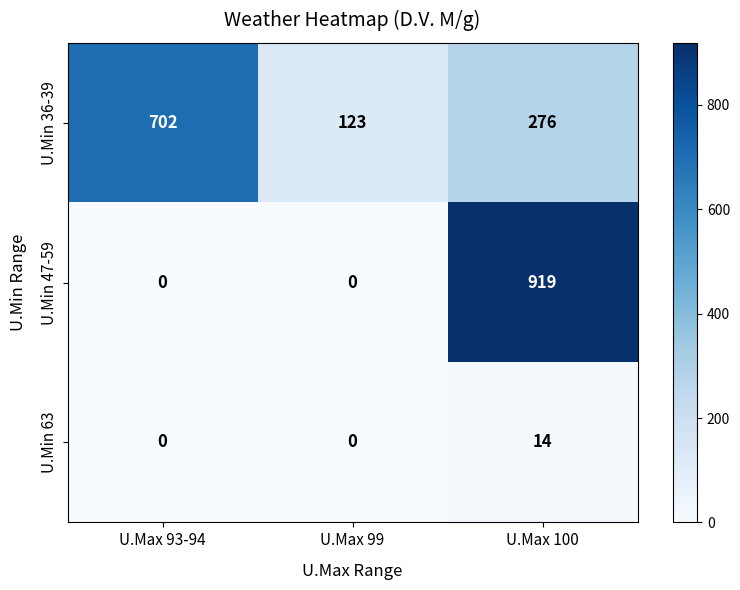

What is the average value of the U.Min 47-59 series?

306